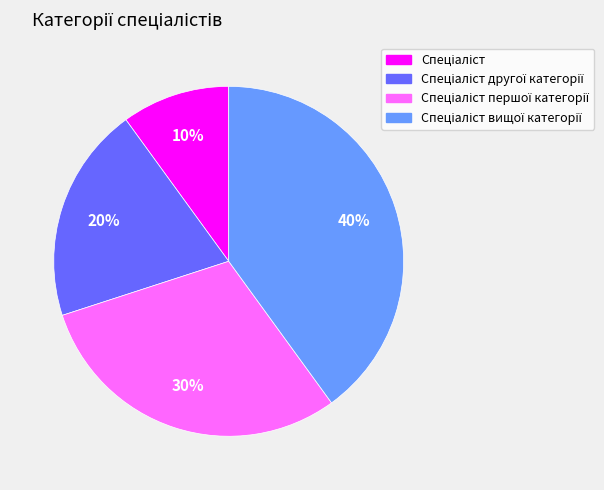

To the nearest percent, what is the difference between the largest and smallest slice percentages?

30%